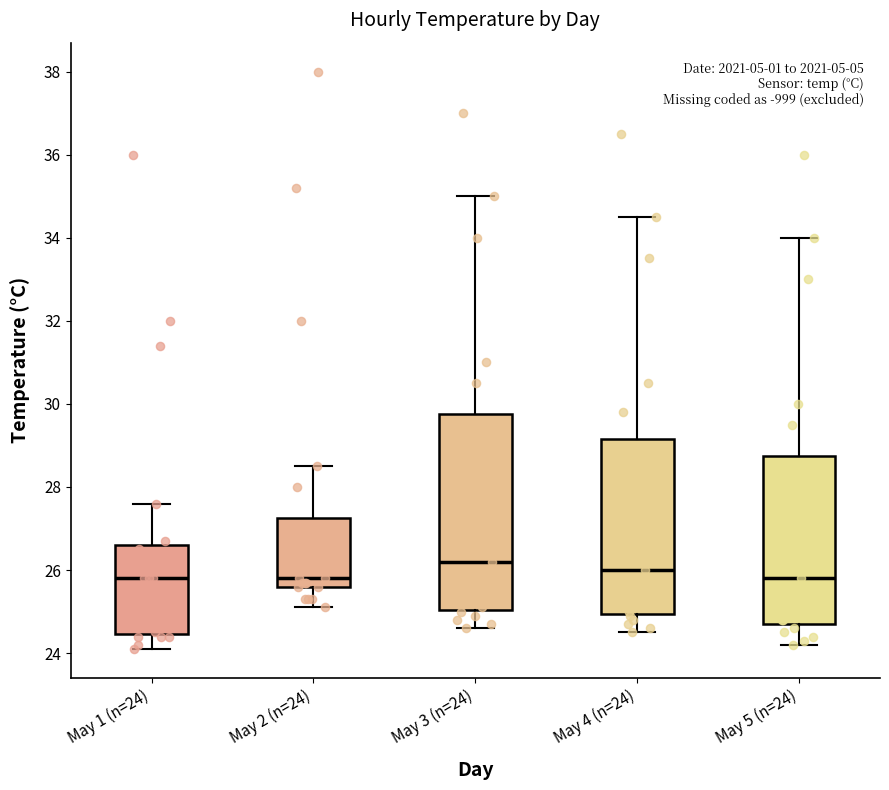

Reading left to right, transcribe this box plot: for each box, give where its median line is, the range the box spans, and where its two whiskers end, as read against the y-axis. The values are not printed on the chart, so give them approximately, as read against the axis.

May 1 (n=24): median 25.8, box 24.4 to 26.6, whiskers 24.2 to 27.6
May 2 (n=24): median 25.8, box 25.6 to 27.2, whiskers 25.2 to 28.6
May 3 (n=24): median 26.2, box 25.0 to 29.8, whiskers 24.6 to 35.0
May 4 (n=24): median 26.0, box 25.0 to 29.2, whiskers 24.6 to 34.6
May 5 (n=24): median 25.8, box 24.8 to 28.8, whiskers 24.2 to 34.0